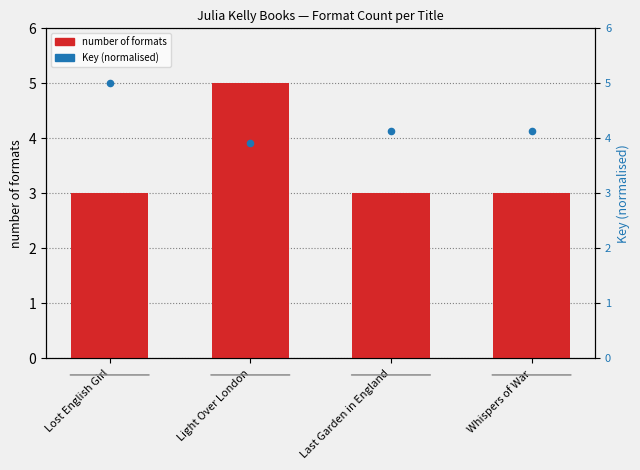

Which series has the largest Y range (max minus min)?

number of formats